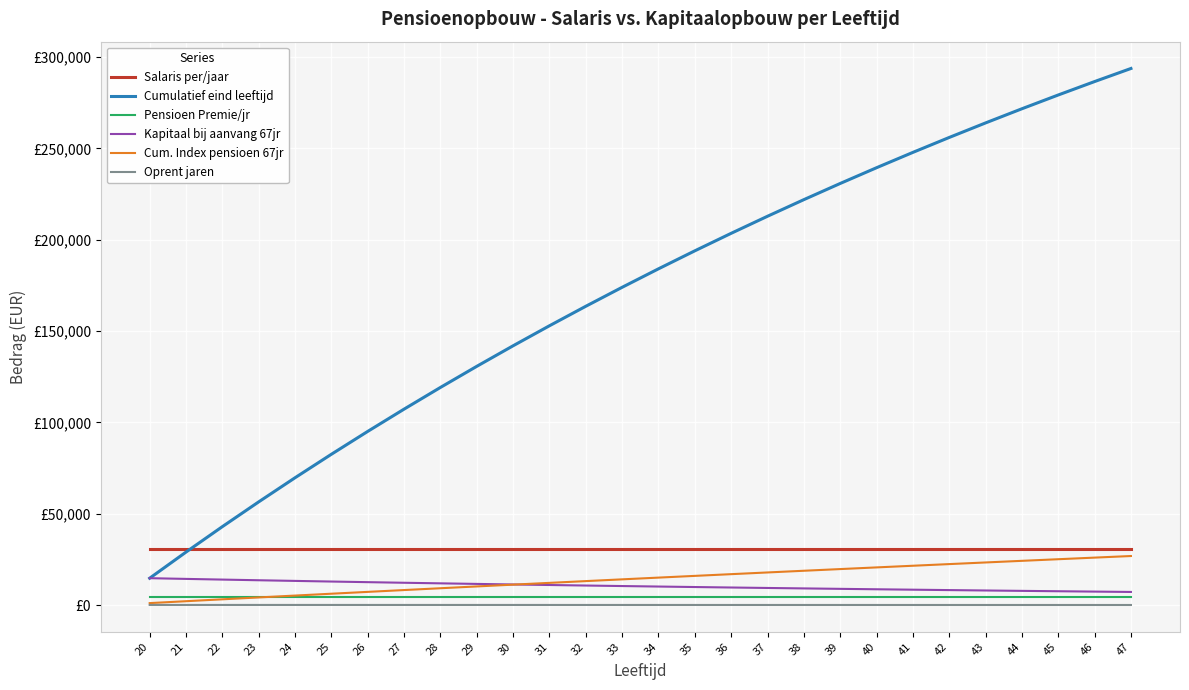

What are all the series names shown in the legend?

Salaris per/jaar, Cumulatief eind leeftijd, Pensioen Premie/jr, Kapitaal bij aanvang 67jr, Cum. Index pensioen 67jr, Oprent jaren